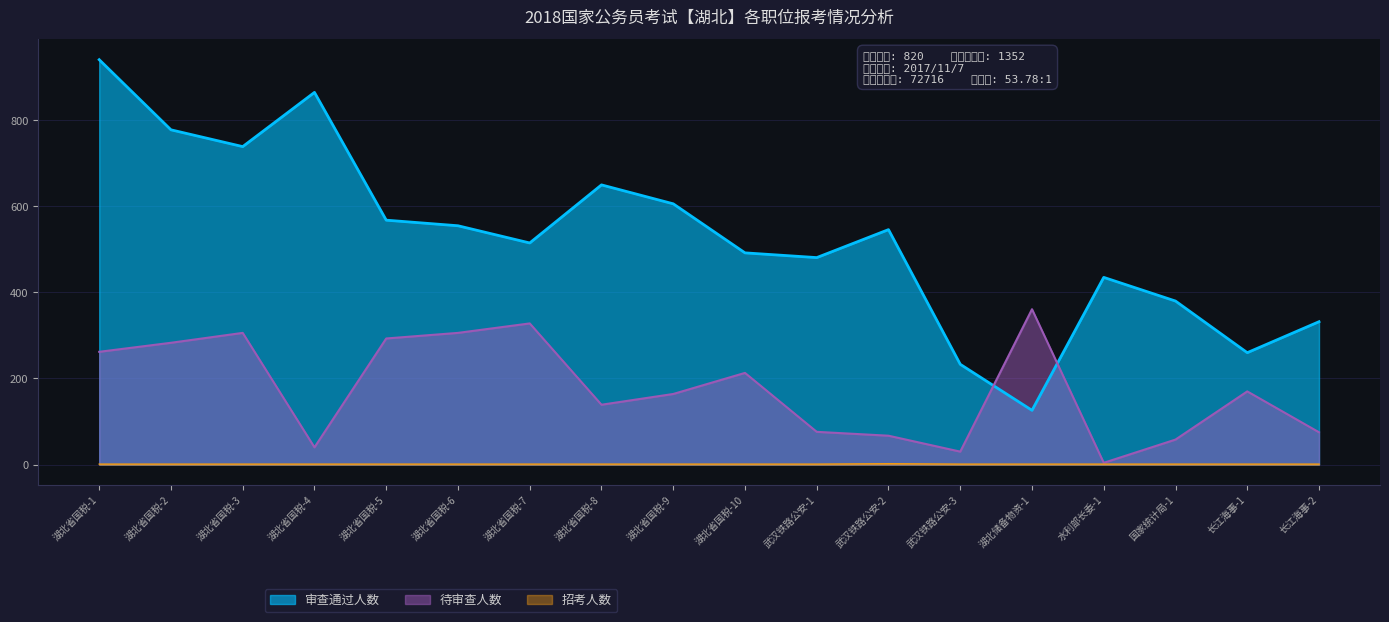

True or false: 招考人数 has more than 1 interior local peaks.

False